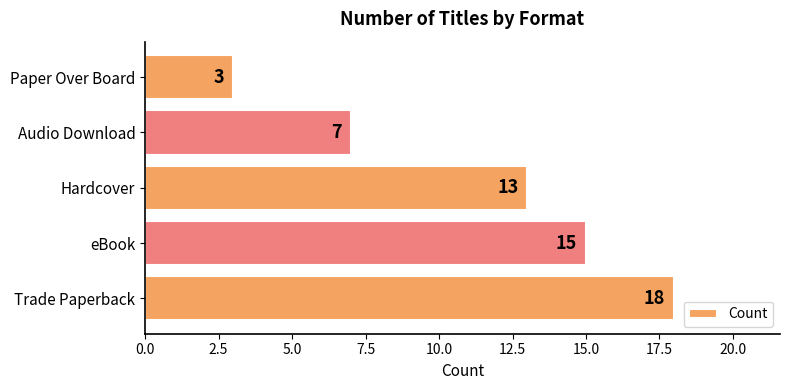

Is it true that the value at eBook is 15?

True